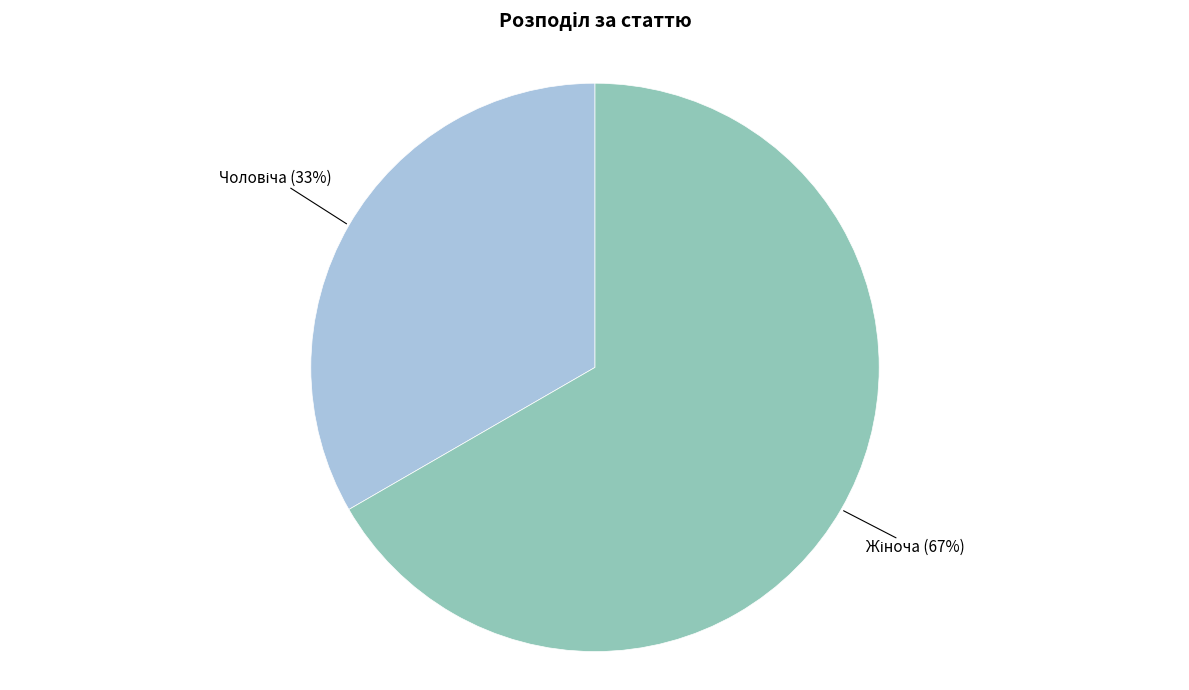

To the nearest percent, what is the average slice percentage?

50%